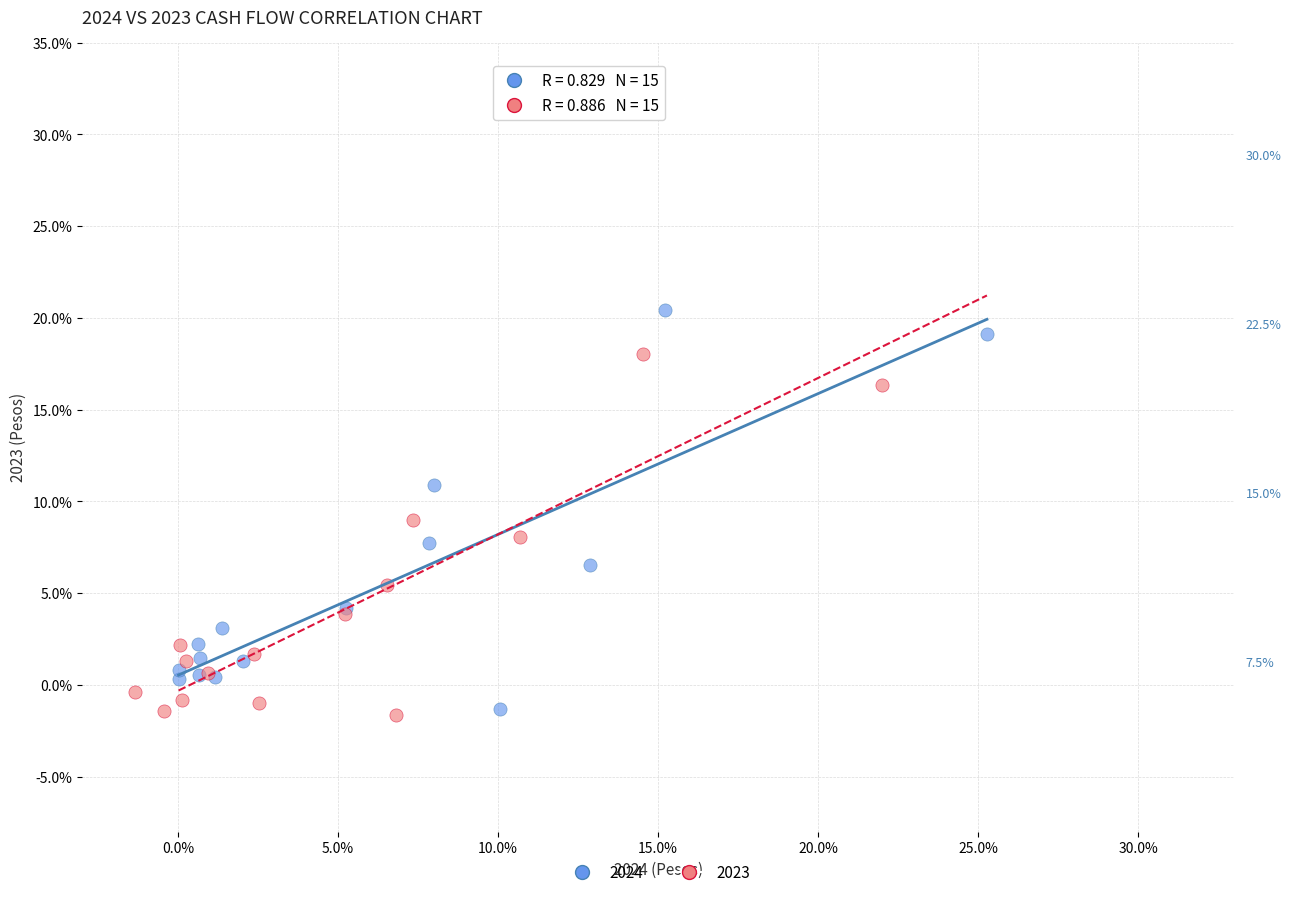

Which series reaches the maximum Y coordinate?

2024